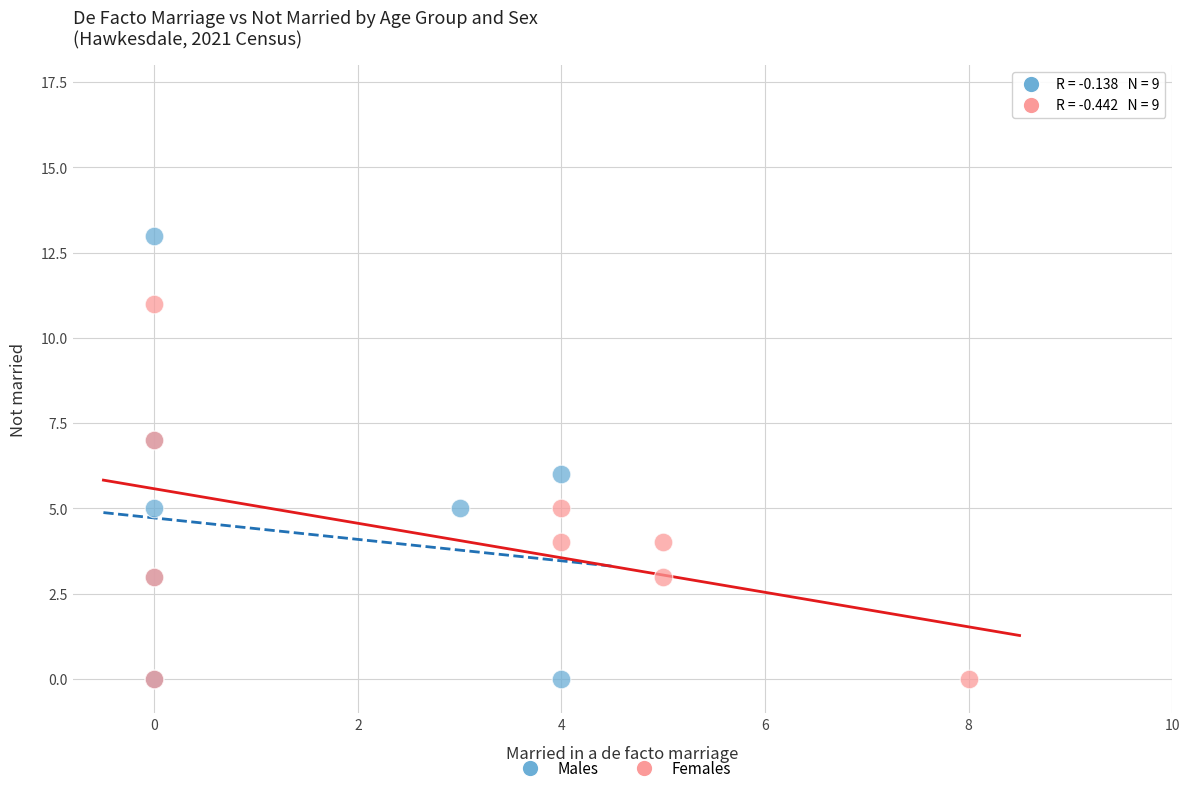

Which series contains the highest Y value?

Males